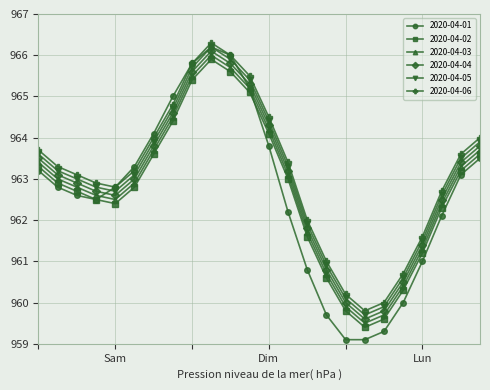

Which series has the largest range (max minus min)?

2020-04-01